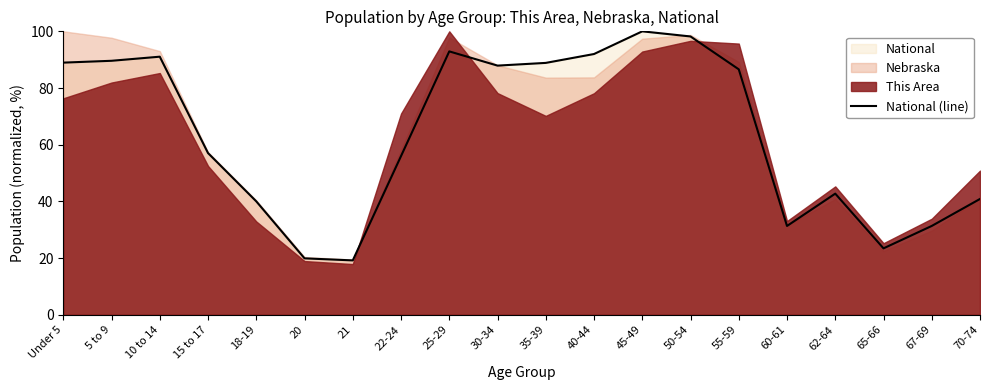

What is the maximum value shown in the chart?

100.0